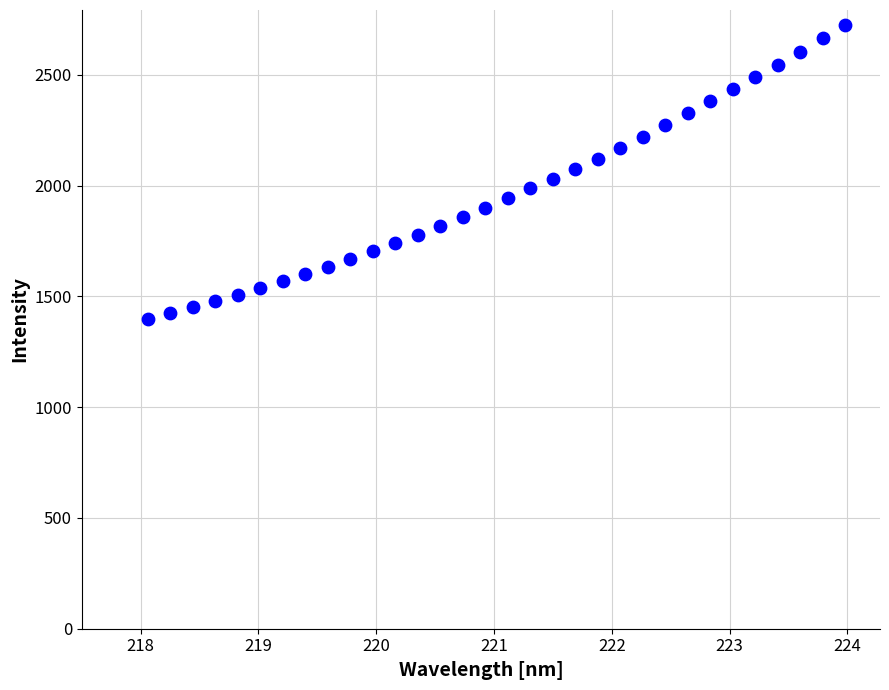

What is the range of Y values (max minus min)?

1327.8